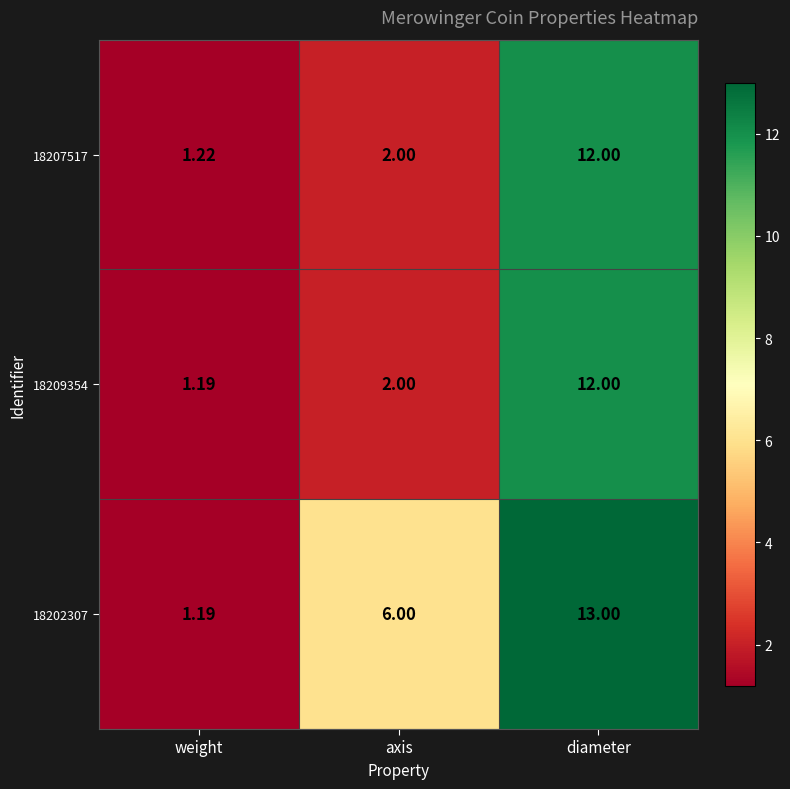

Is the value of 18207517 at diameter greater than the value of 18209354 at weight?

Yes